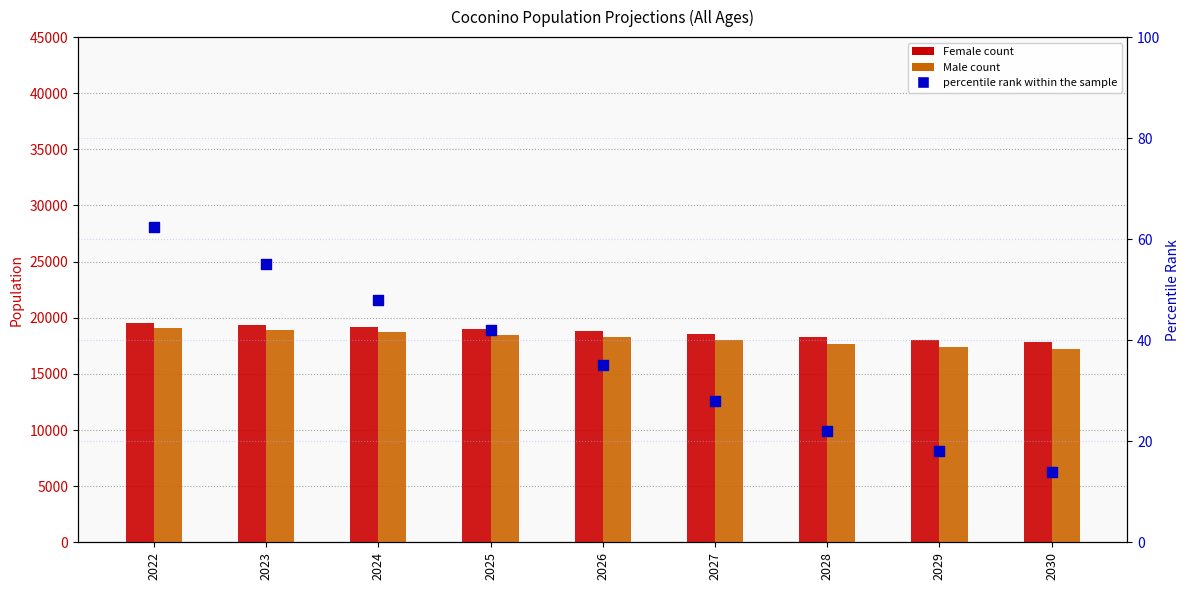

Is the value of Male at 2024 greater than the value of percentile rank within the sample at 2023?

Yes